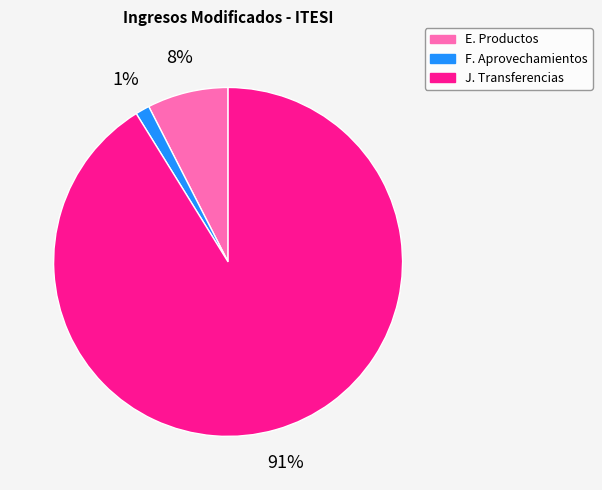

Do F. Aprovechamientos and E. Productos together represent more than half of the pie?

No